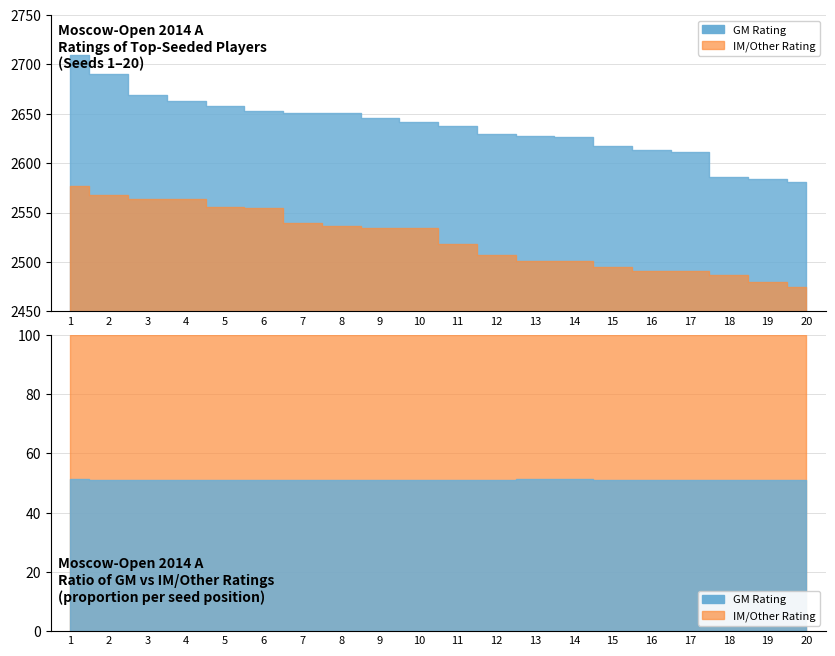

What is the total value across all series at 15?

5112